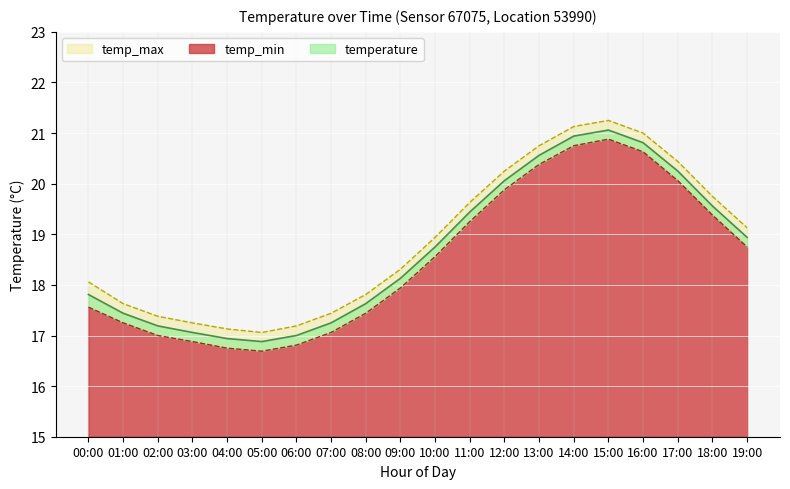

True or false: temperature and temp_max intersect in this chart.

False